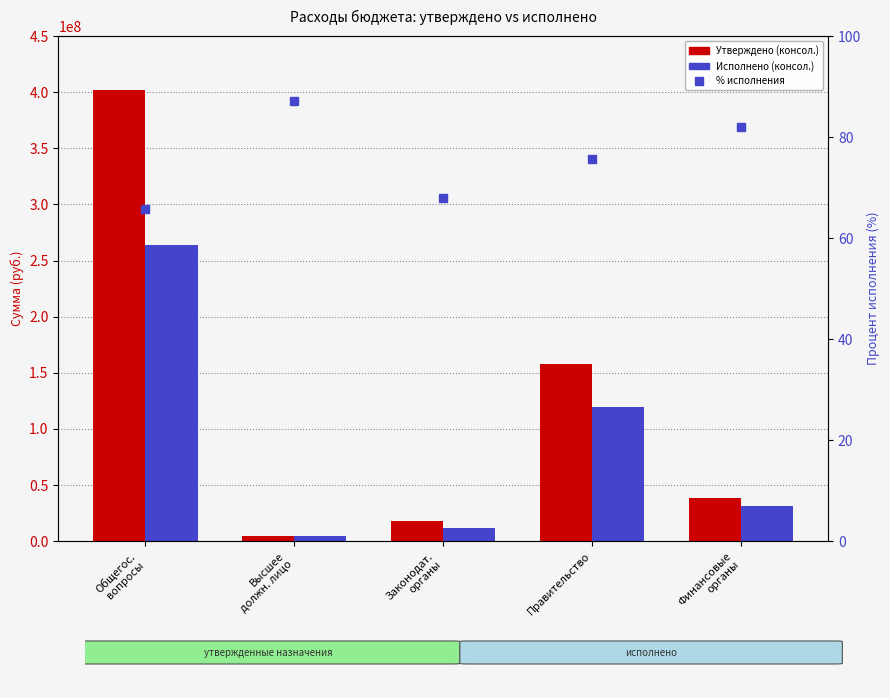

Where does the % исполнения series first go above 75?

Высшее
должн. лицо